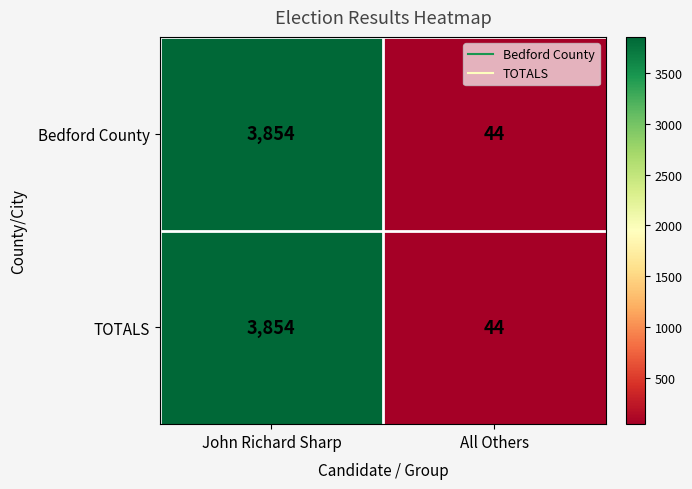

Reading right to left, list all the values displayed in this chart.

Bedford County: All Others=44	John Richard Sharp=3854
TOTALS: All Others=44	John Richard Sharp=3854